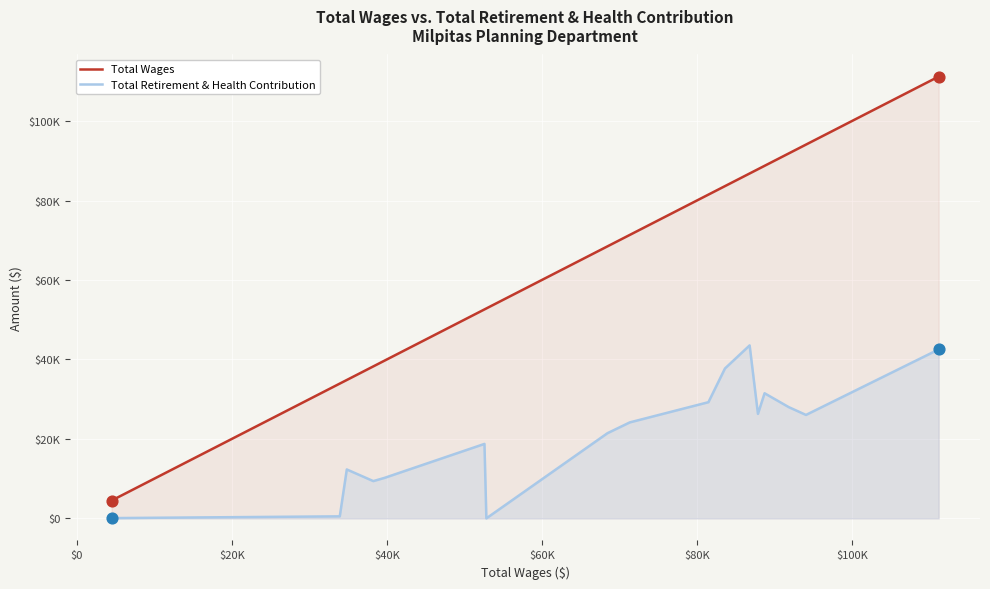

Which series reaches the minimum Y coordinate?

Total Retirement & Health Contribution